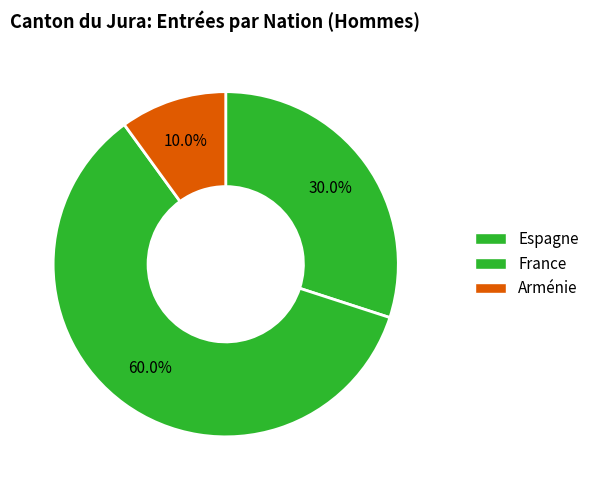

Approximately how many times larger is the value at France compared to Espagne?

2.0